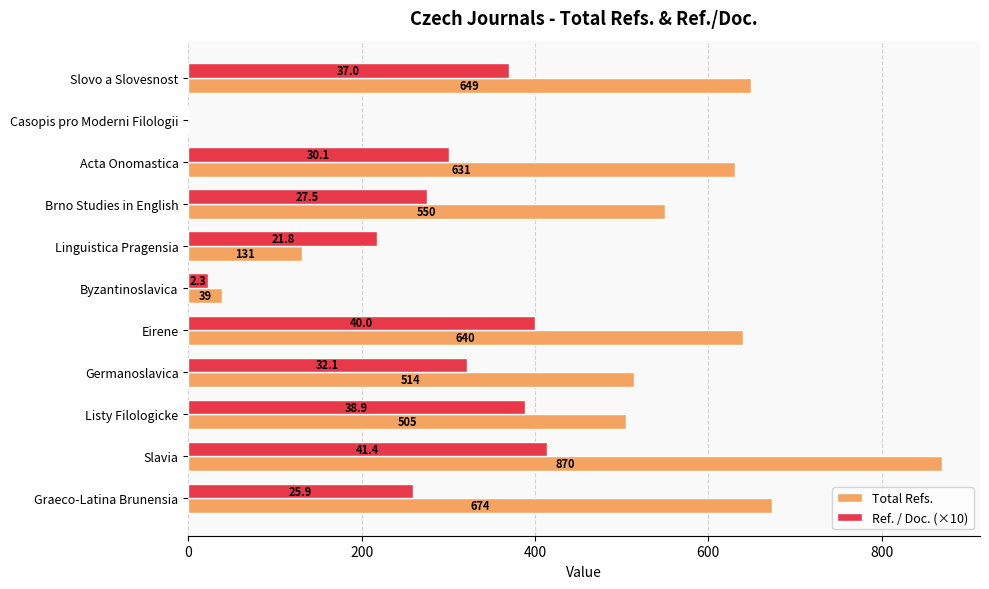

What is the sum of all Total Refs. values?

5203.0